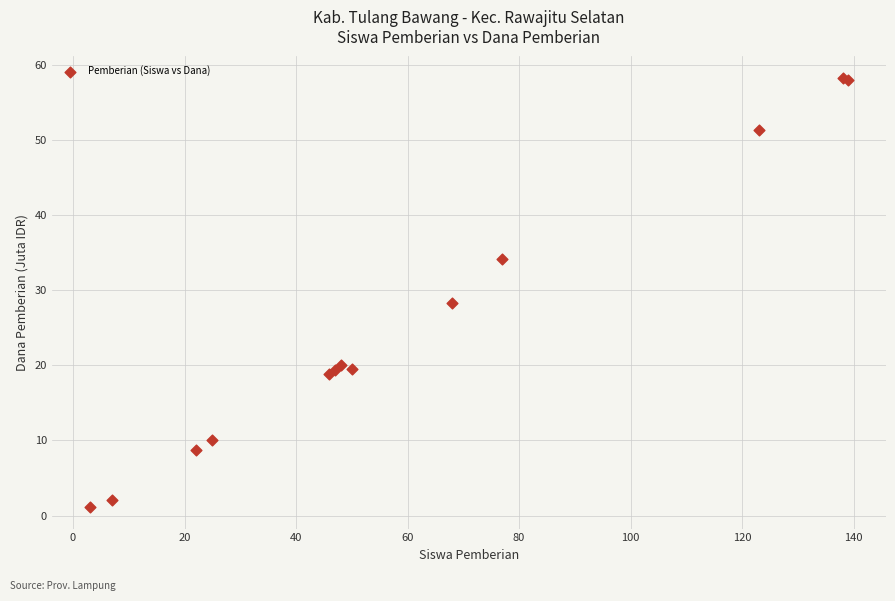

What Y value in the scatter plot is closest to 29?

28.4